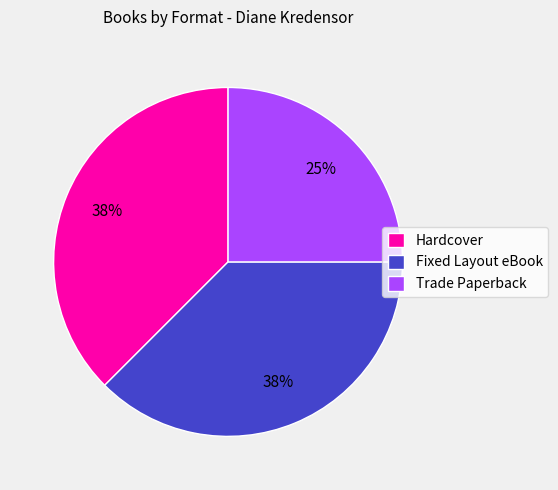

To the nearest percent, what is the combined percentage of Fixed Layout eBook and Hardcover?

75%